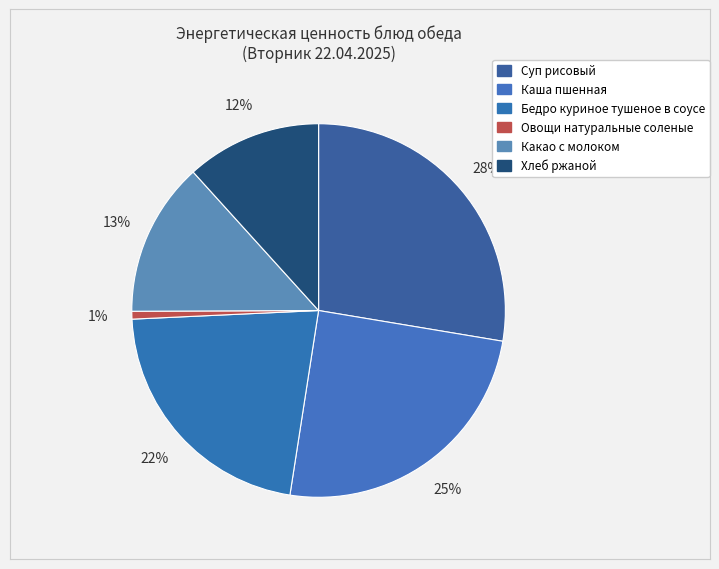

What is the change in value from Каша пшенная to Какао с молоком?

-102.2